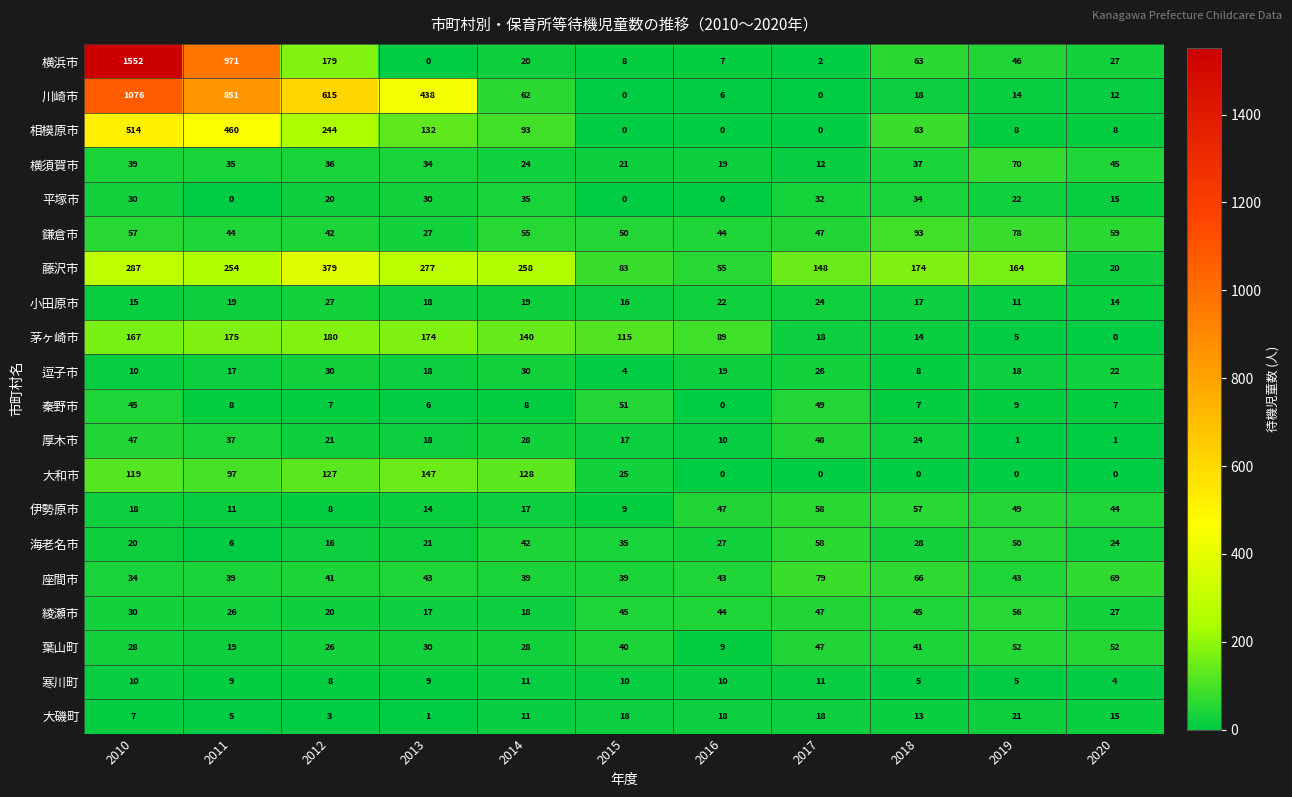

What is the total value across all series at 2012?

2029